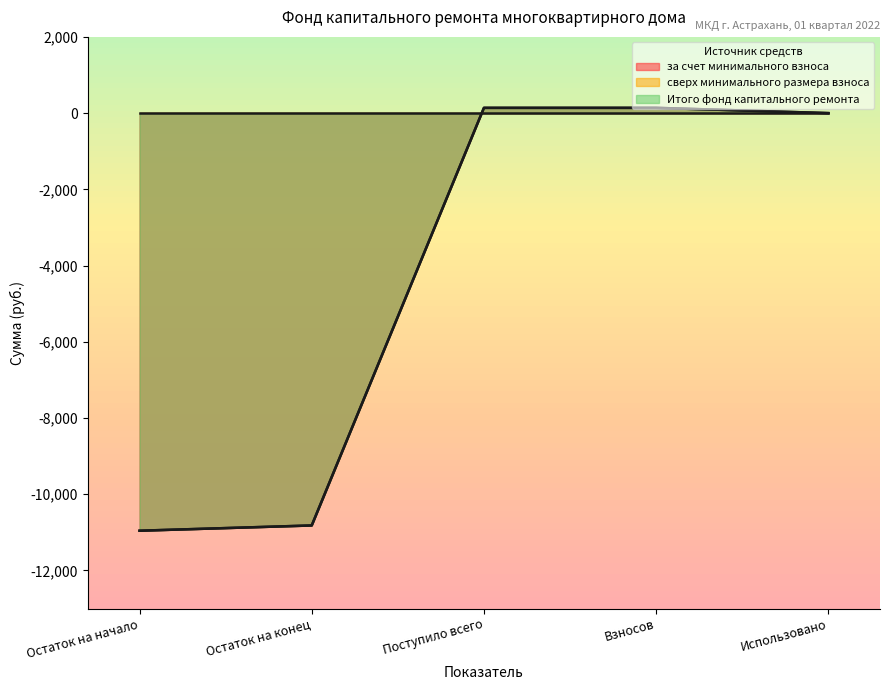

At how many categories does at least one series exceed -9000?

3